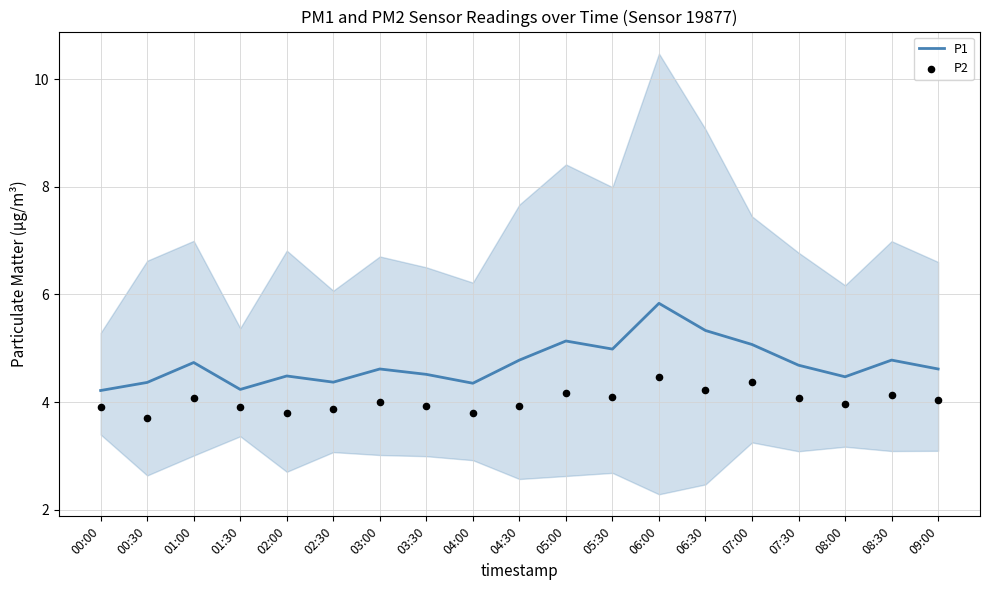

Which series reaches the minimum Y coordinate?

P2